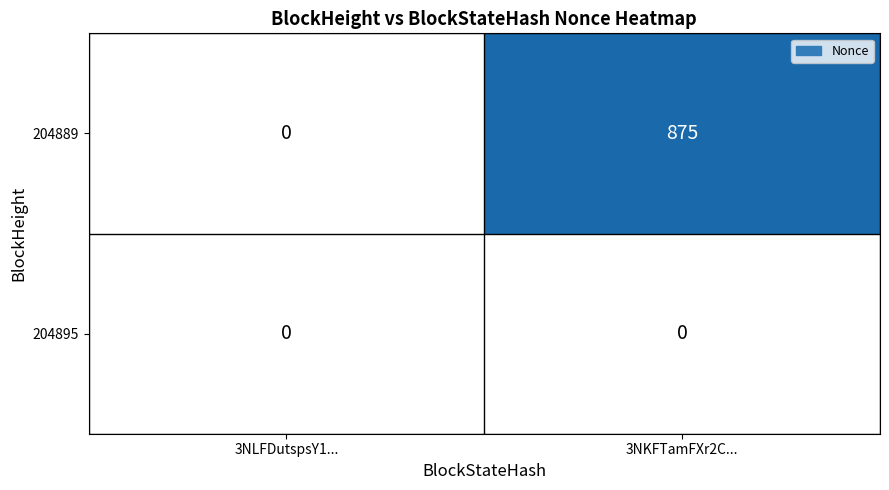

Between 3NLFDutspsY1... and 3NKFTamFXr2C..., which series saw the biggest shift?

204889